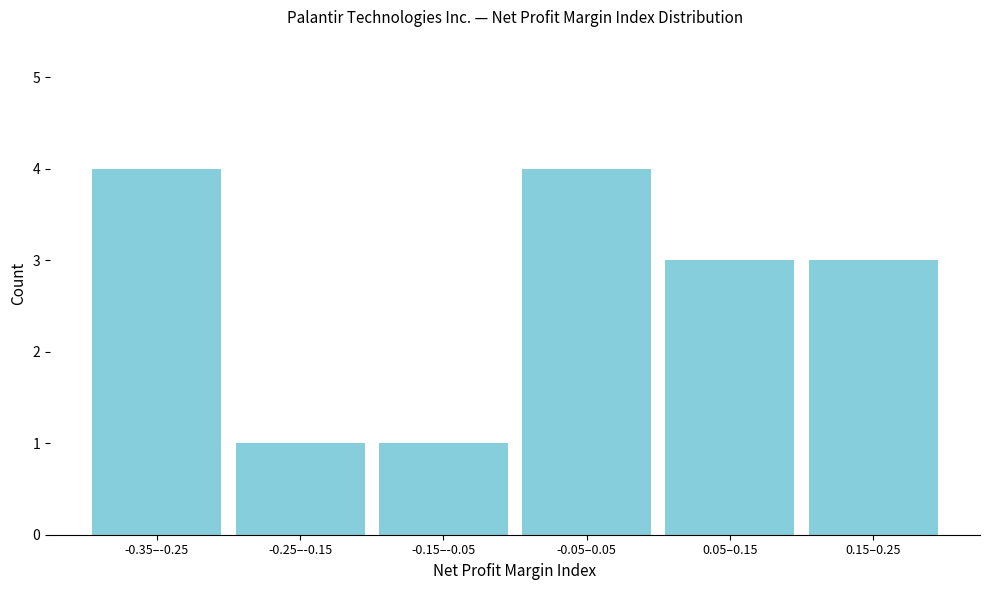

Reading left to right, list all the values displayed in this chart.

4	1	1	4	3	3